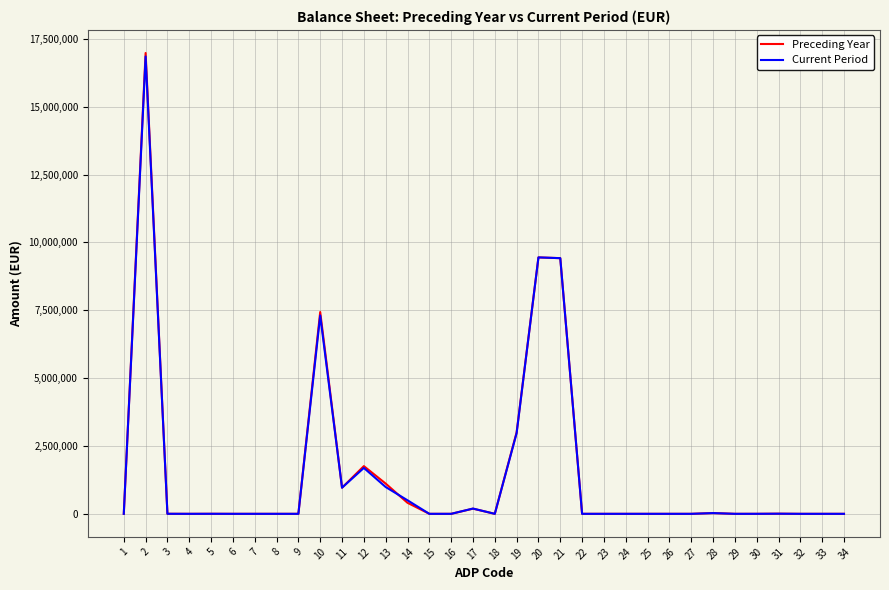

What is the greatest value displayed?

16979629